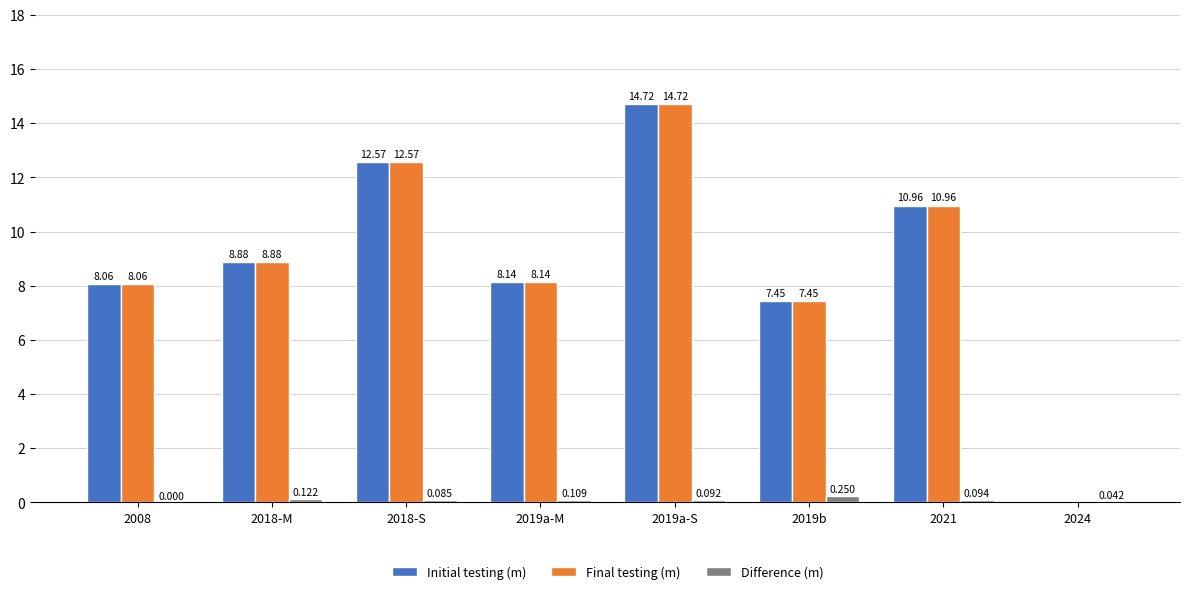

Which category has the lowest value in the Initial testing (m) series?

2024